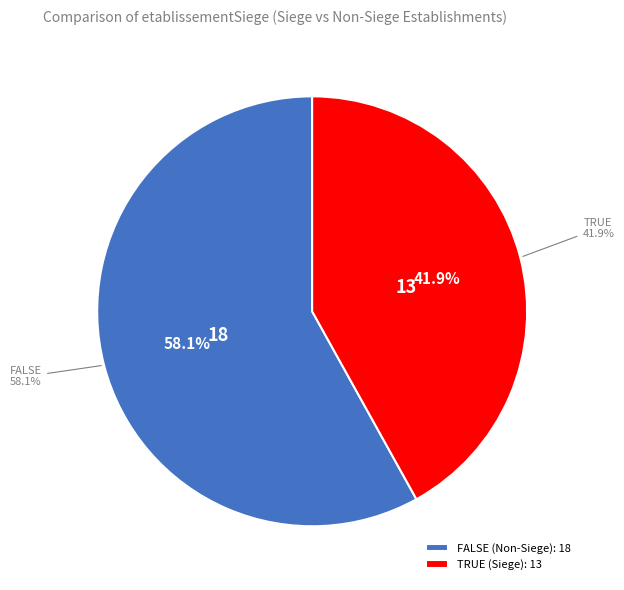

Which slice is the smallest?

false